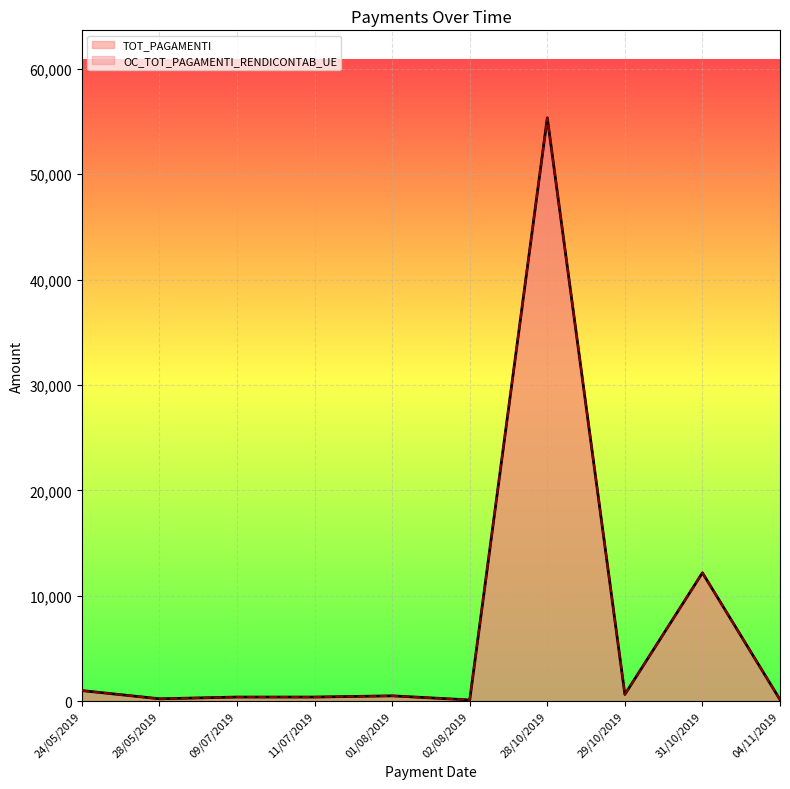

What is the label of the 4th point from the left?

11/07/2019